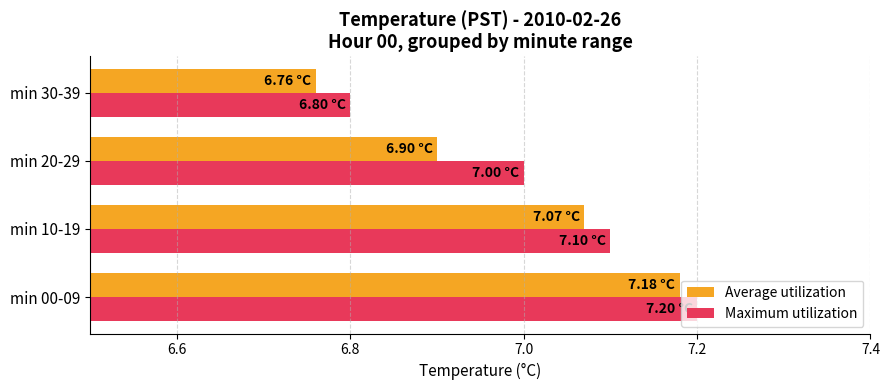

What is the sum of the Average utilization values at min 10-19 and min 20-29?

14.0